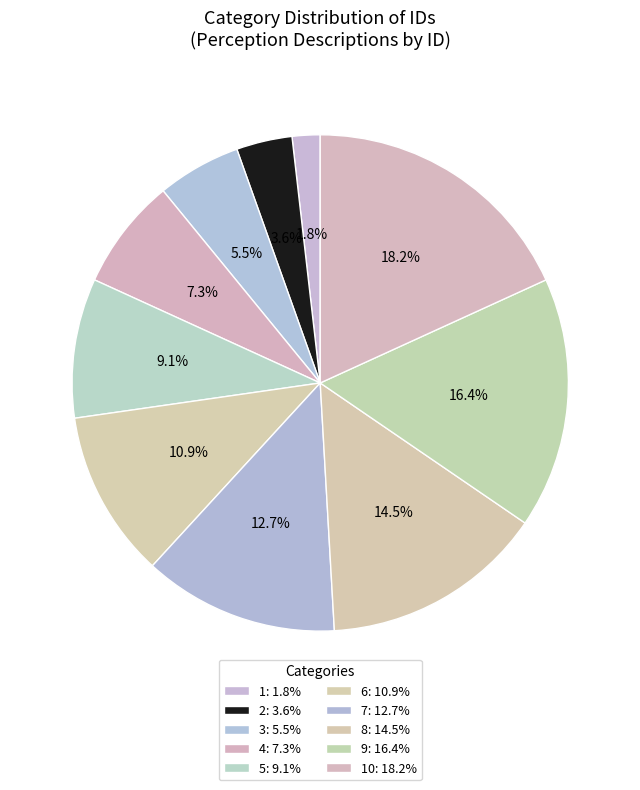

How many segments does this pie chart have?

10